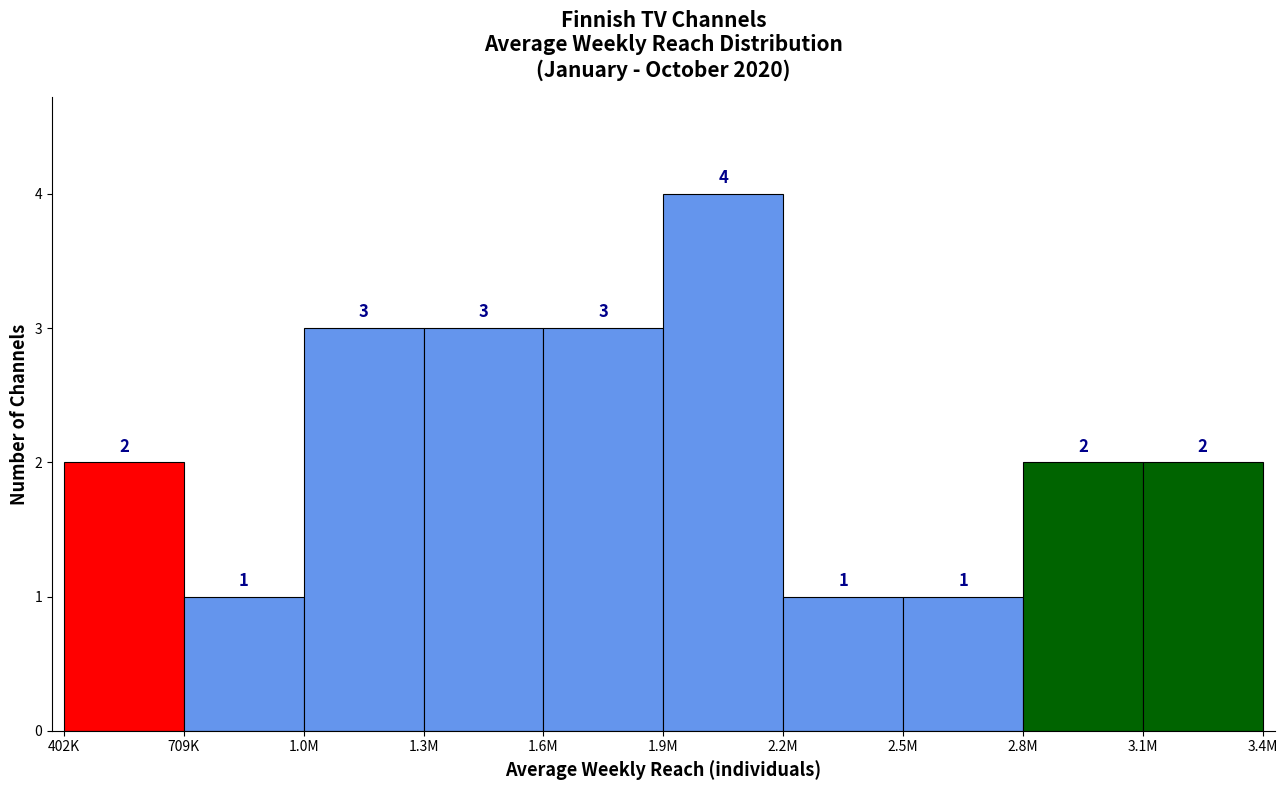

Reading left to right, transcribe all the data shown in this chart.

402K=2	709K=1	1.0M=3	1.3M=3	1.6M=3	1.9M=4	2.2M=1	2.5M=1	2.8M=2	3.1M=2